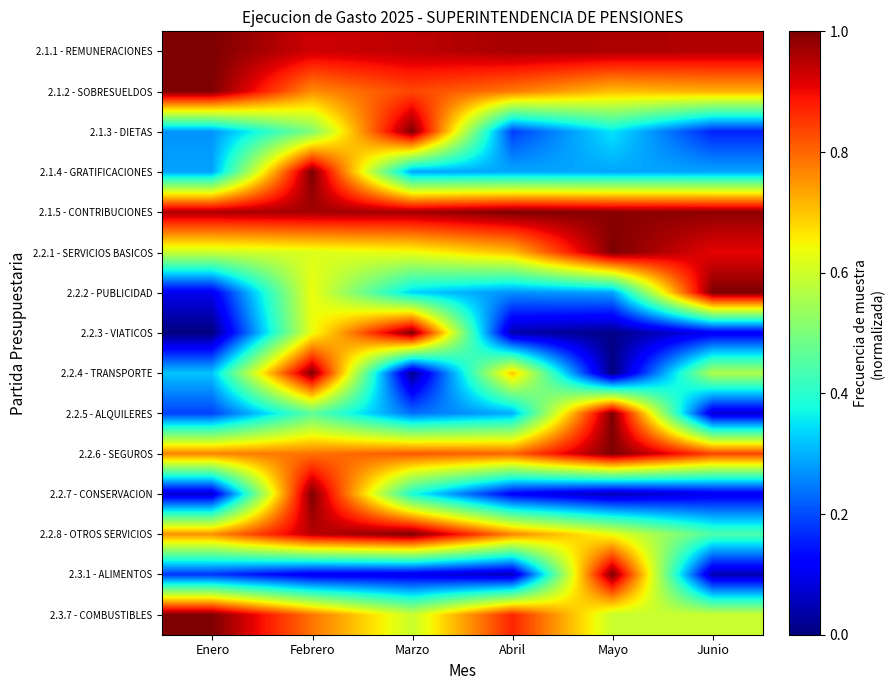

Between Febrero and Abril, which series saw the biggest shift?

2.2.7 - CONSERVACION